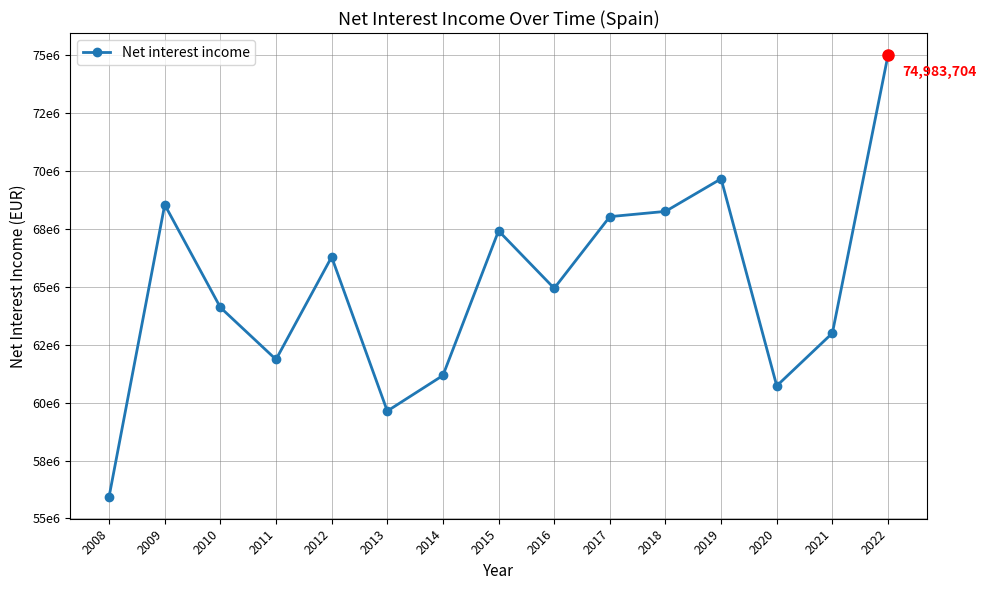

Which category has the lowest value across all series?

2008